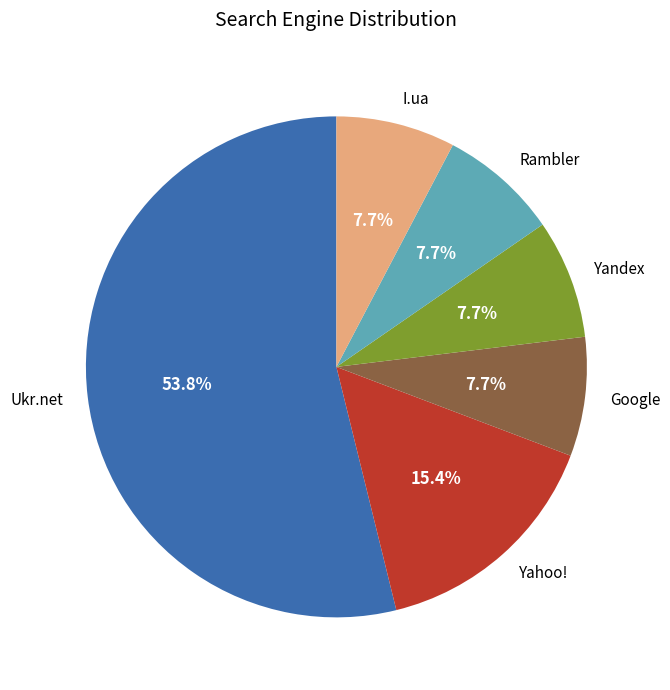

How many slices are in this pie chart?

6